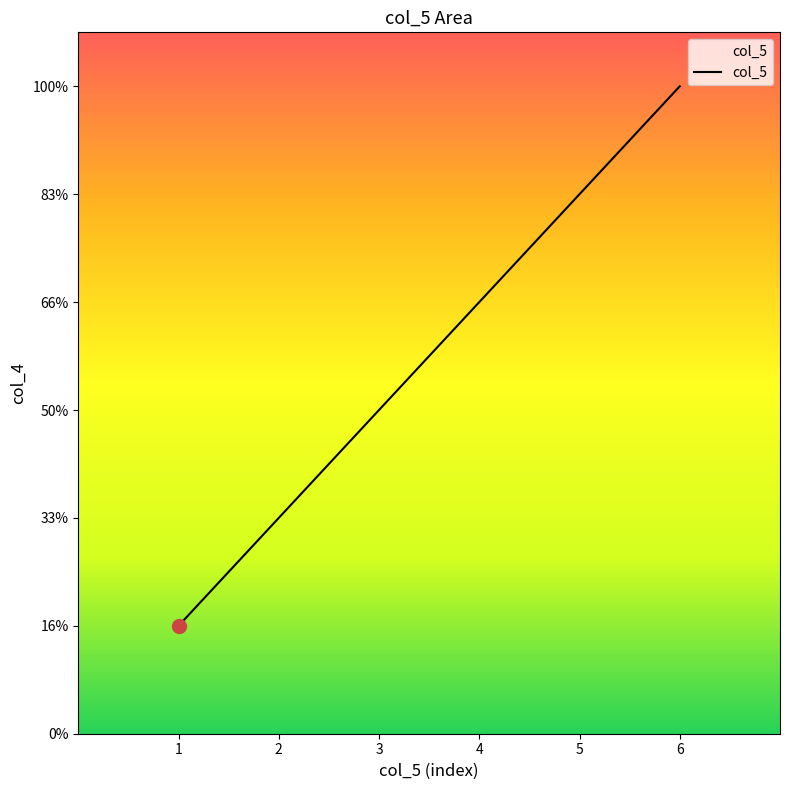

Is this an area chart (filled region under the line)?

Yes